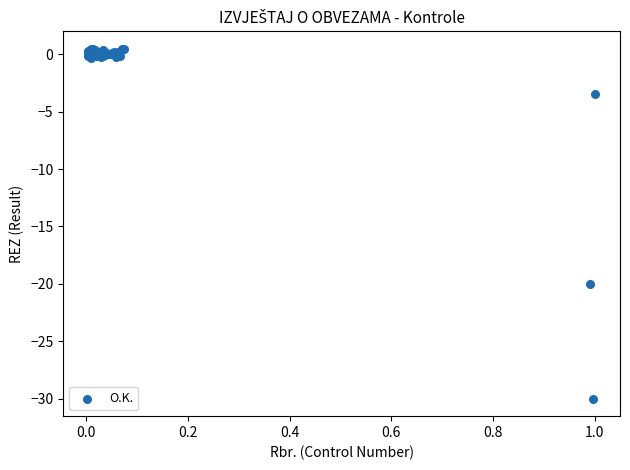

What Y value in the scatter plot is closest to -14?

-20.0